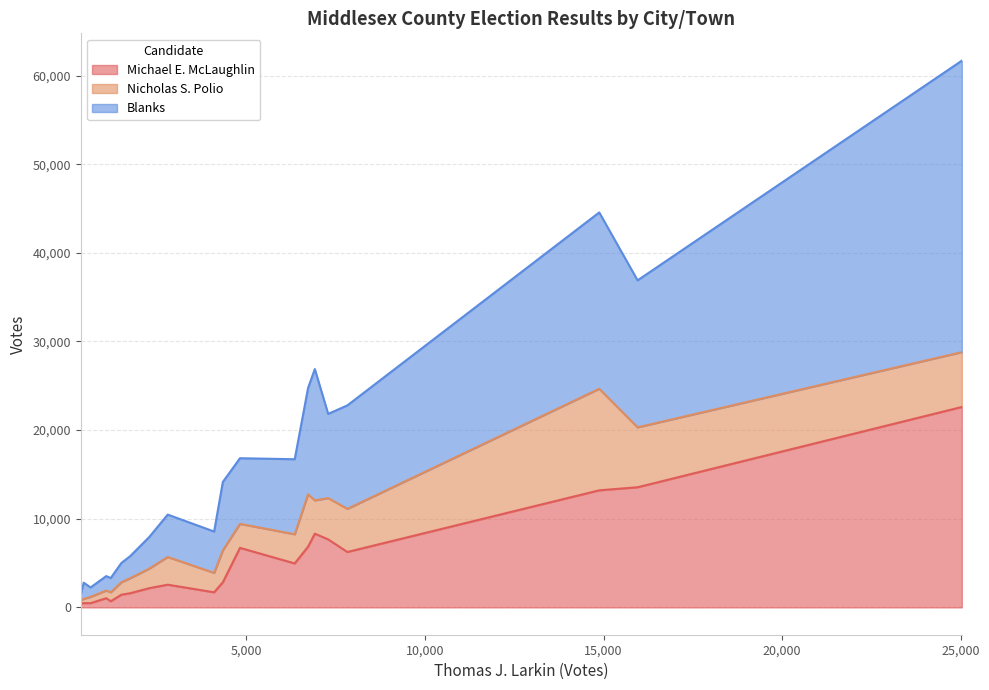

At which category is the sum across all series the highest?

Cambridge